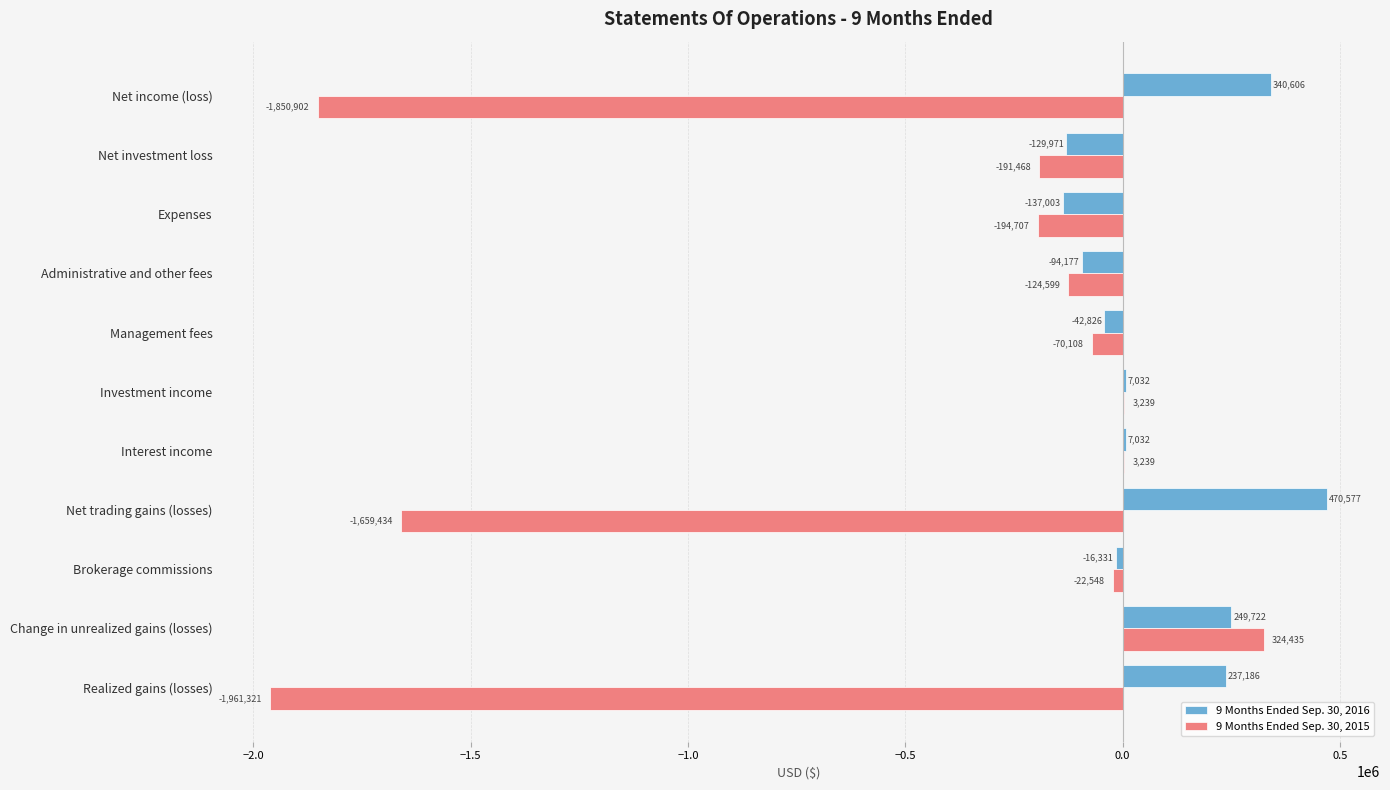

True or false: 9 Months Ended Sep. 30, 2015 has a value of -1659434 at Net trading gains (losses).

True